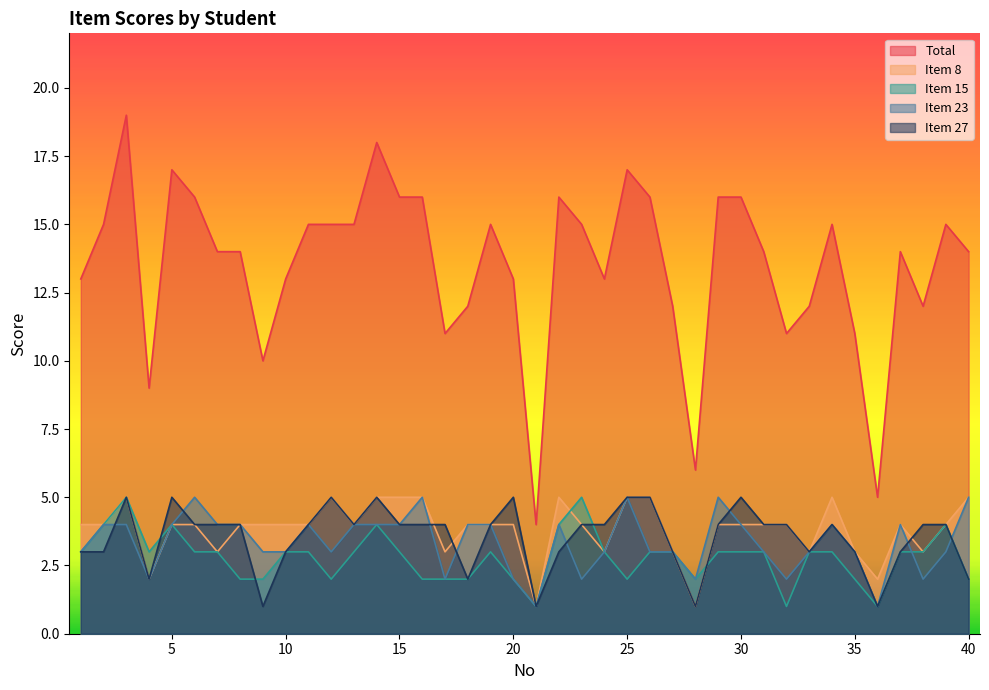

At which label is Item 15 closest to 3?

1